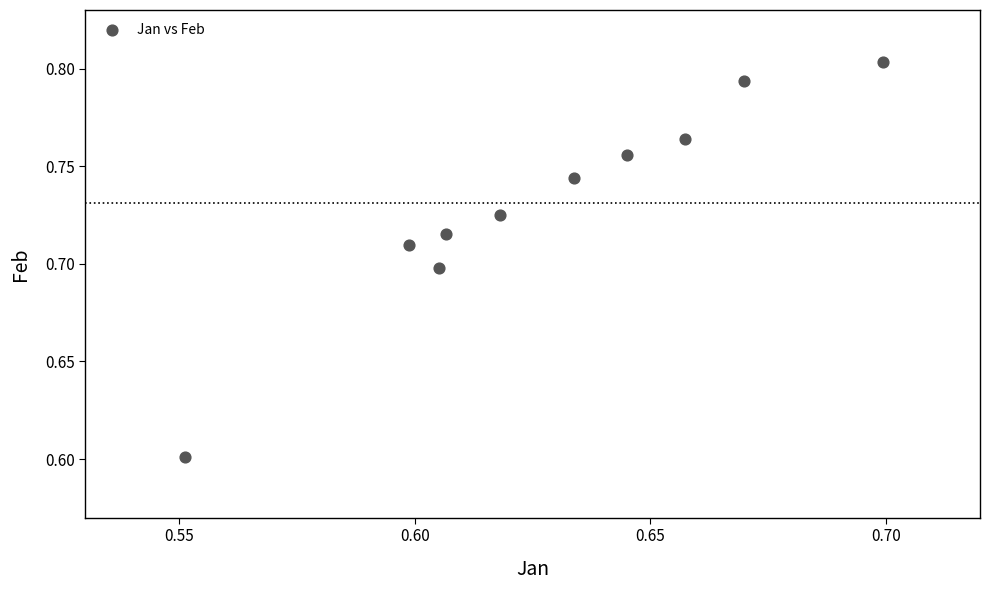

What Y value in the scatter plot is closest to 0?

0.6